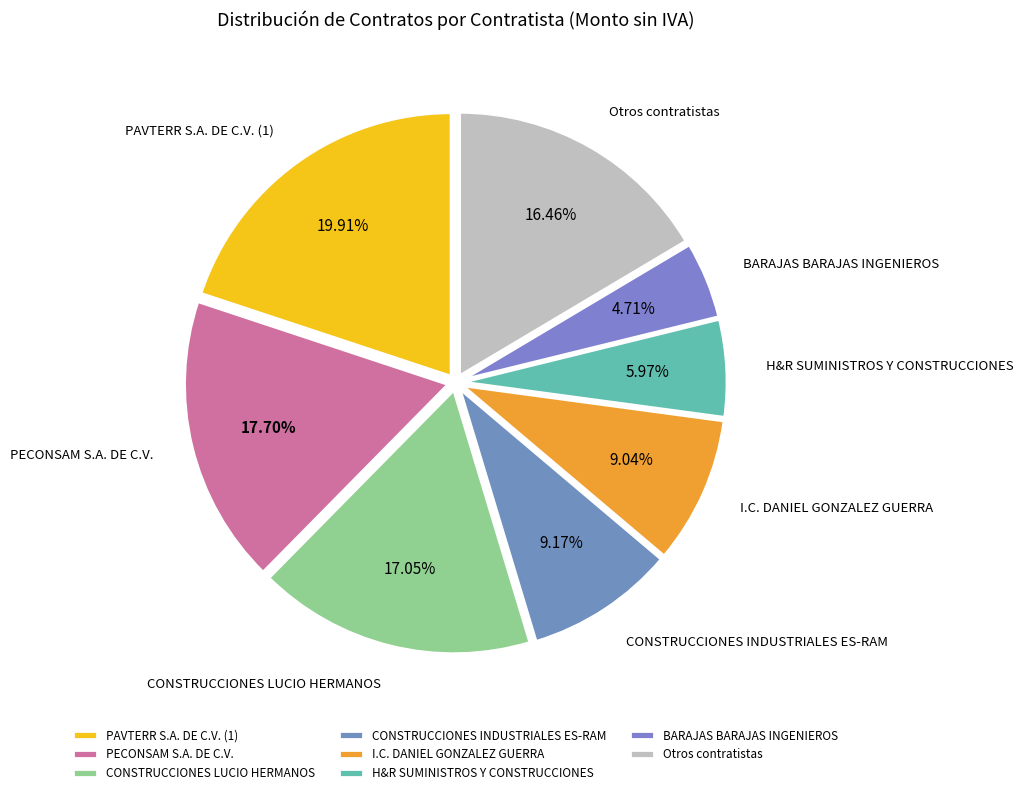

What is the ratio of the value at BARAJAS BARAJAS INGENIEROS to the value at Otros contratistas?

0.3